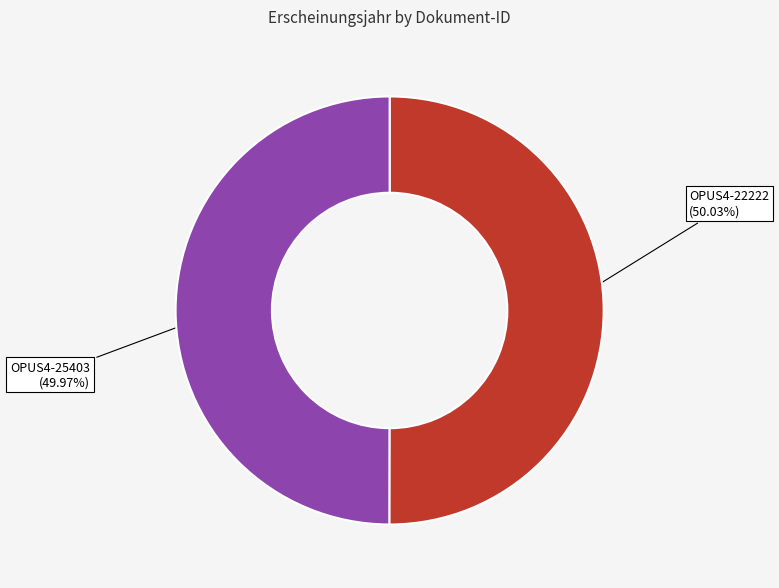

Approximately how many times larger is the value at OPUS4-22222 compared to OPUS4-25403?

1.0